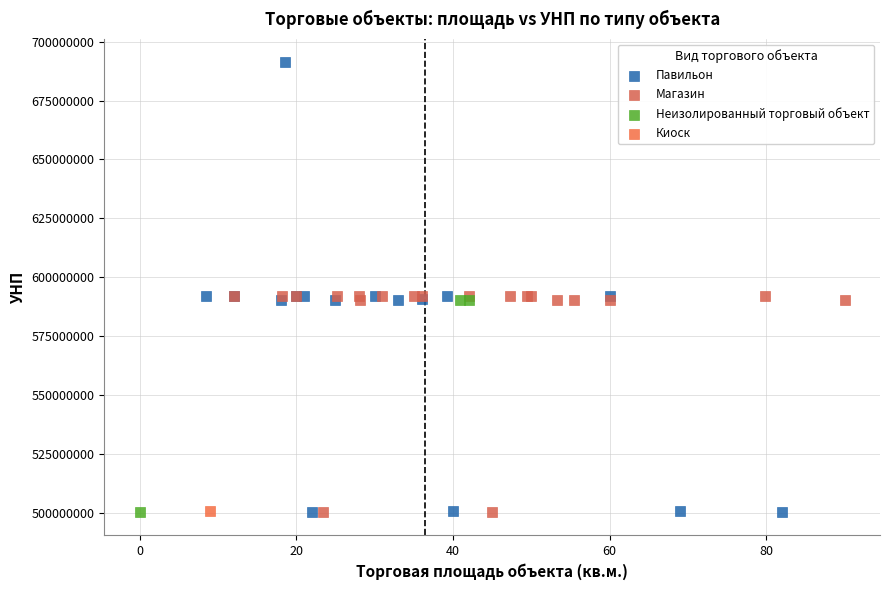

What are all the series names shown in the legend?

Павильон, Магазин, Неизолированный торговый объект, Киоск